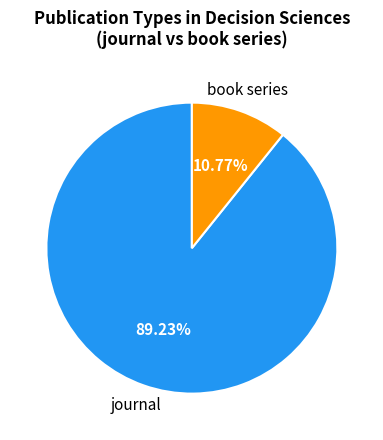

Is there a majority slice in this chart?

Yes